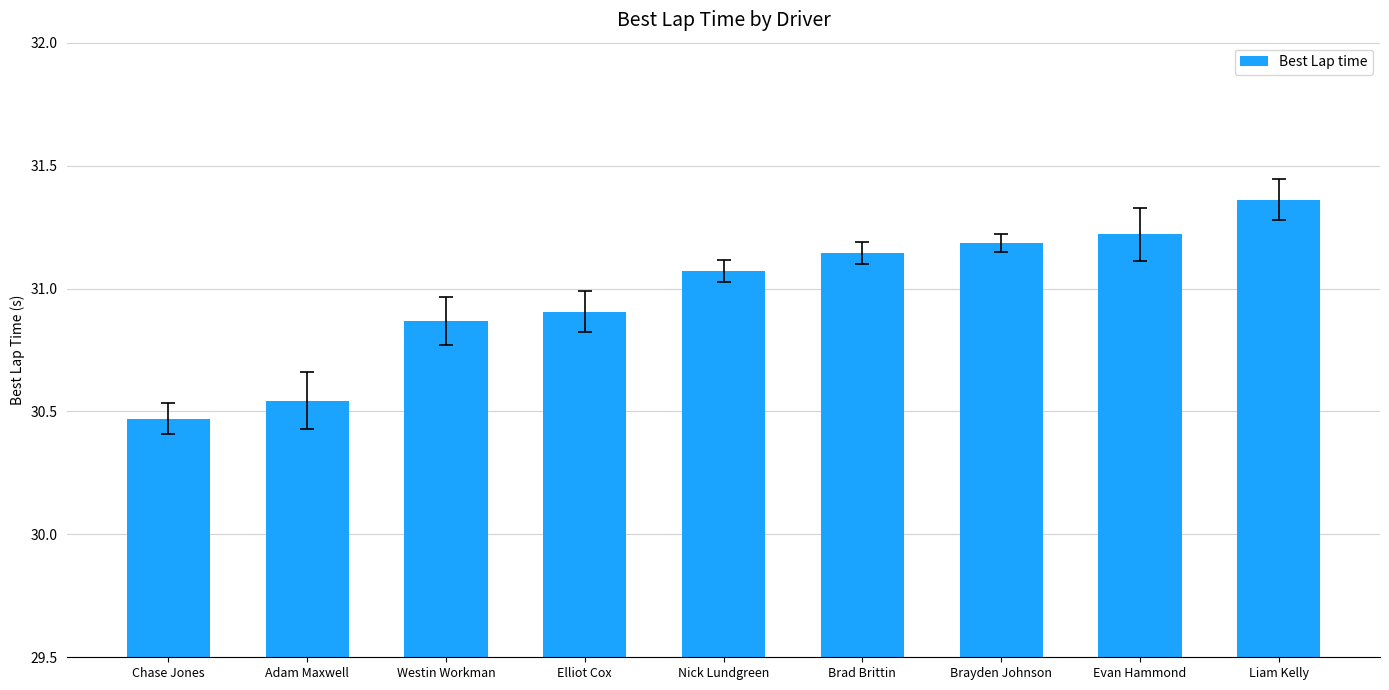

The chart shows a value of 30.9 at Westin Workman. True or false?

True